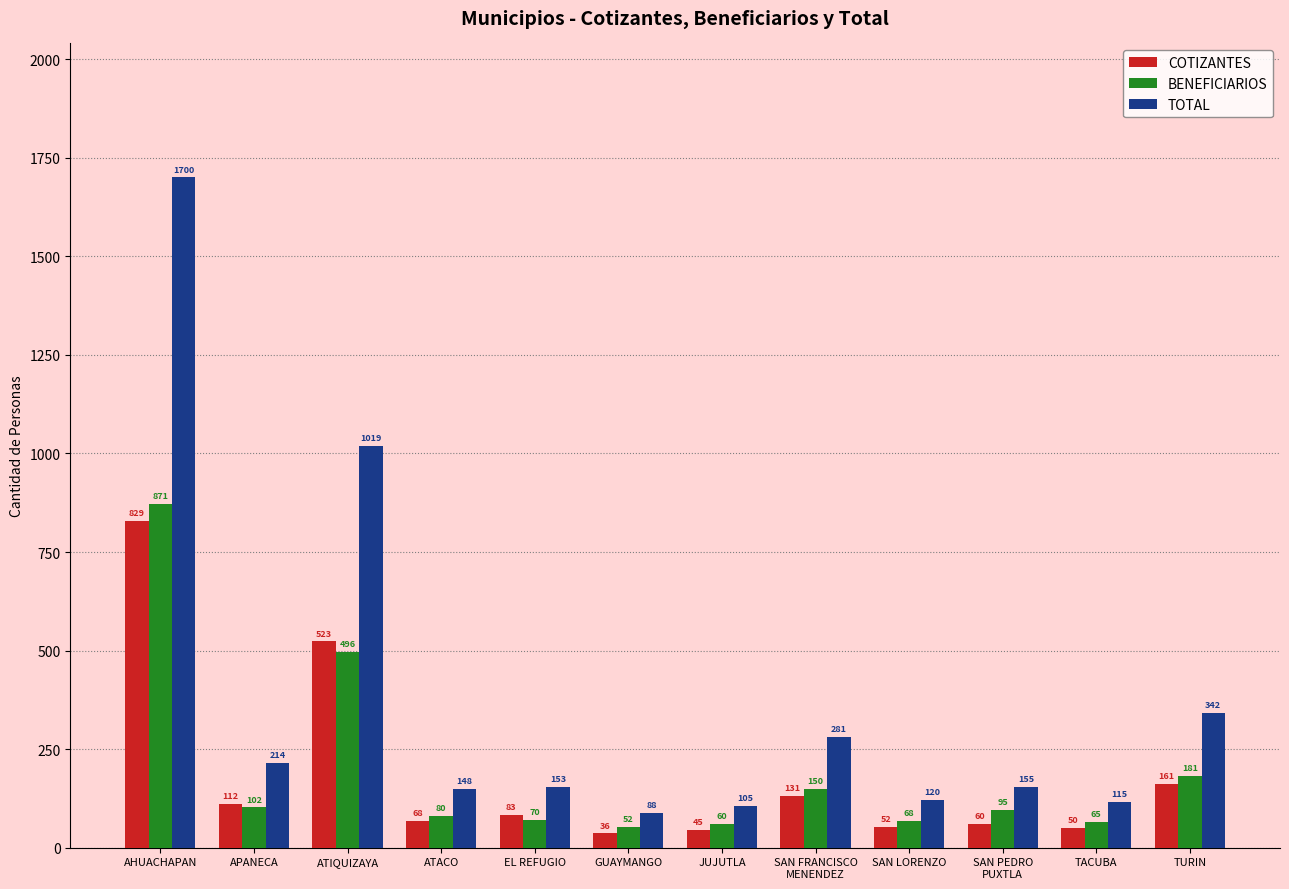

How many data points in BENEFICIARIOS are less than 95?

6